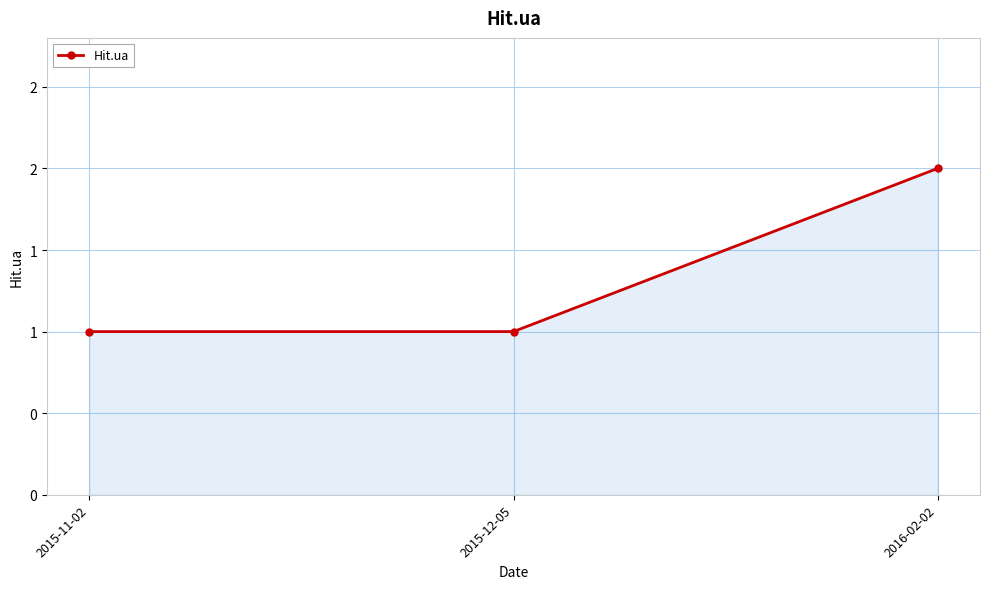

Which category has the highest value across all series?

2016-02-02